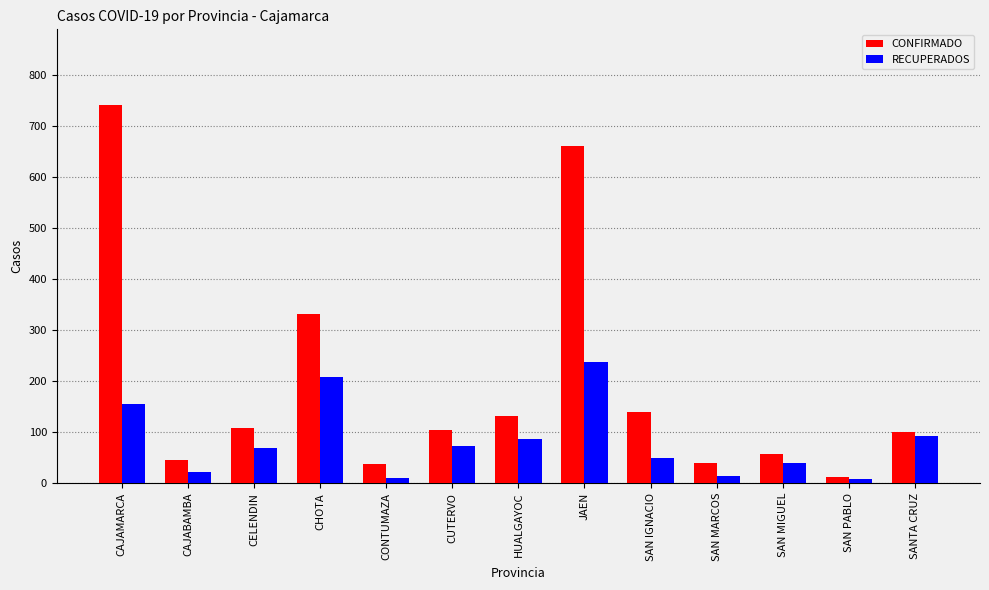

How many bars are there in each group?

2